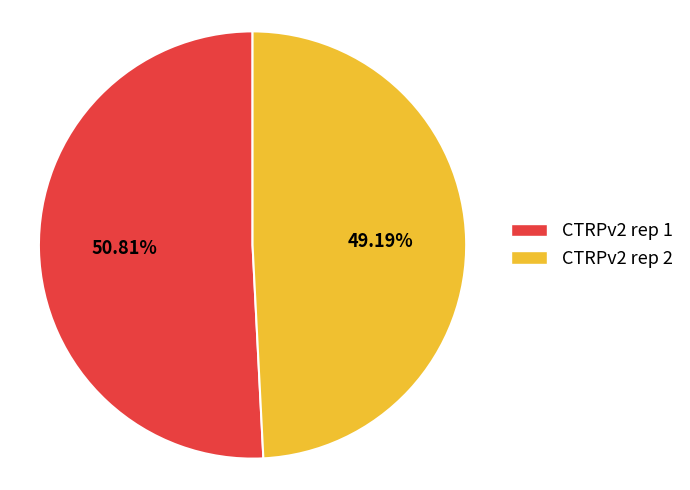

Is the sum of CTRPv2 rep 1 and CTRPv2 rep 2 greater than half?

Yes